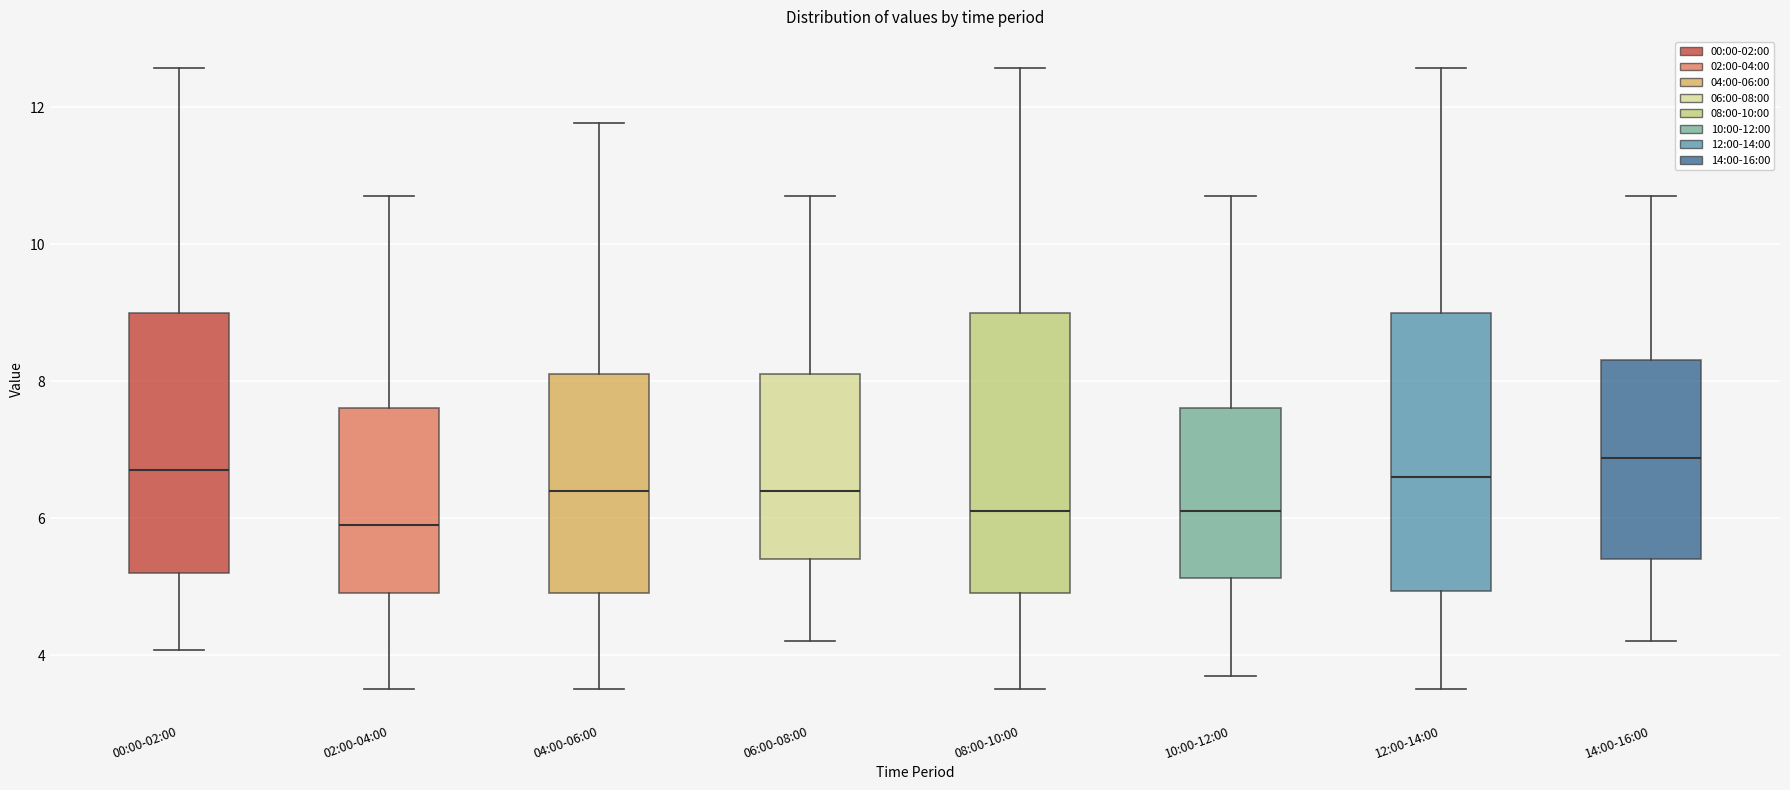

Reading left to right, read every box against the y-axis: the position of its median line, the range the box covers, and the ends of its whiskers. The values are not printed on the chart, so give them approximately, as read against the axis.

00:00-02:00: median 6.8, box 5.2 to 9.0, whiskers 4.0 to 12.6
02:00-04:00: median 6.0, box 5.0 to 7.6, whiskers 3.6 to 10.8
04:00-06:00: median 6.4, box 5.0 to 8.2, whiskers 3.6 to 11.8
06:00-08:00: median 6.4, box 5.4 to 8.2, whiskers 4.2 to 10.8
08:00-10:00: median 6.2, box 5.0 to 9.0, whiskers 3.6 to 12.6
10:00-12:00: median 6.2, box 5.2 to 7.6, whiskers 3.8 to 10.8
12:00-14:00: median 6.6, box 5.0 to 9.0, whiskers 3.6 to 12.6
14:00-16:00: median 6.8, box 5.4 to 8.4, whiskers 4.2 to 10.8